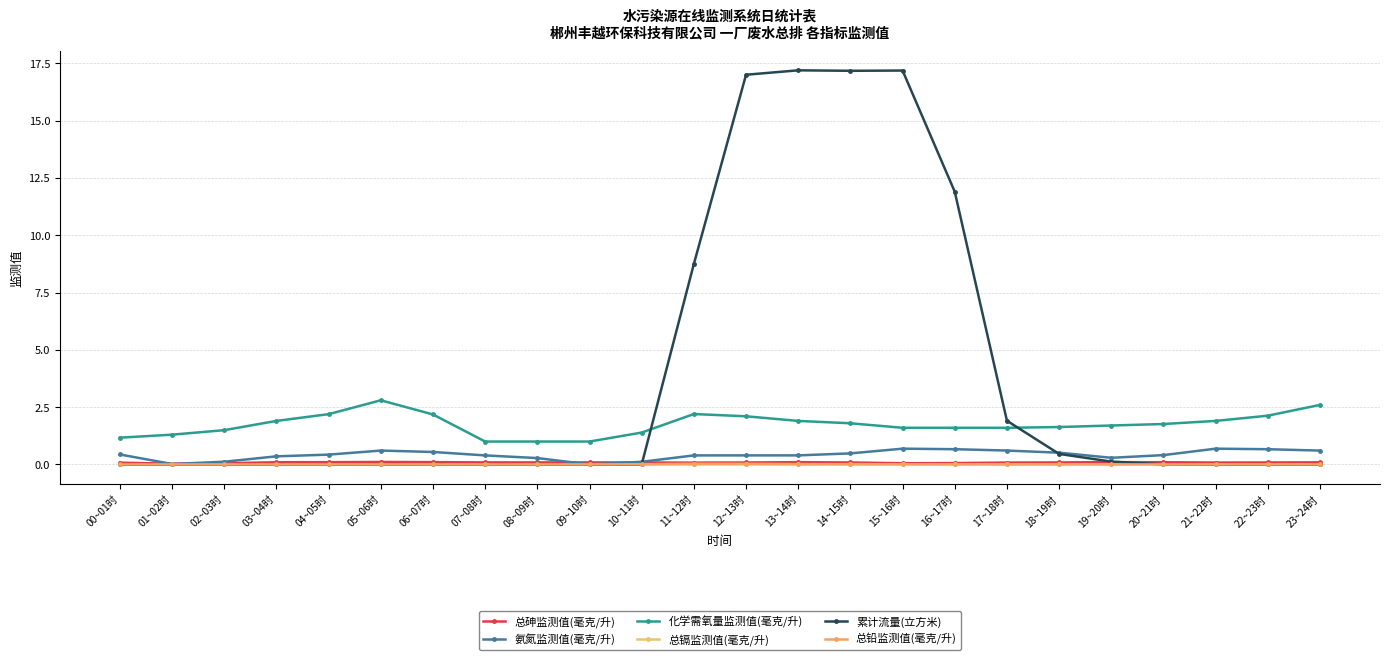

Which series has the largest range (max minus min)?

累计流量(立方米)